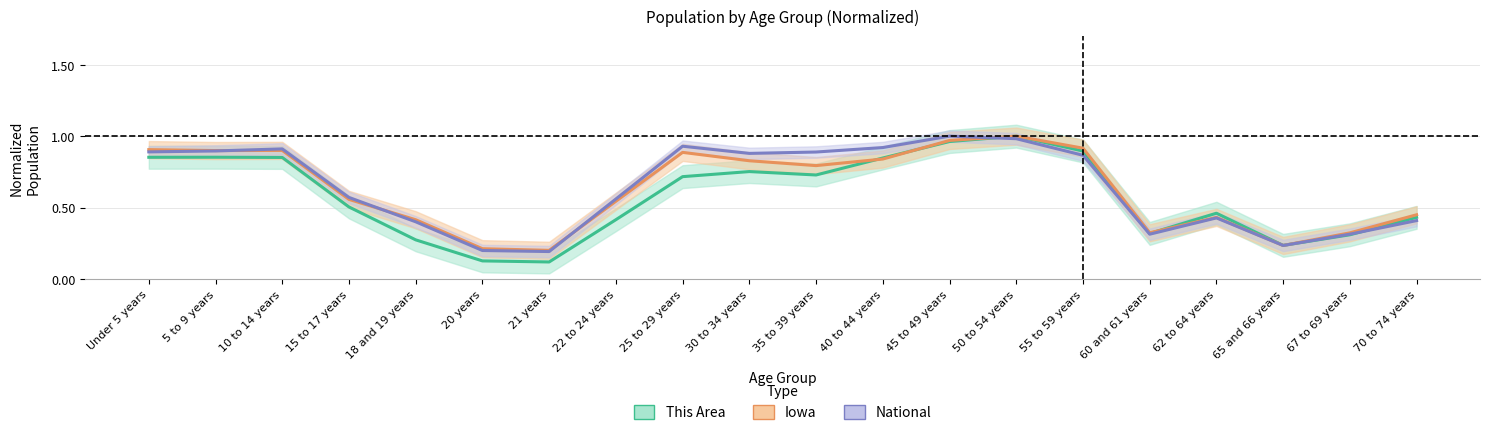

What is the value of the This Area point at the 9th from the left?

0.7